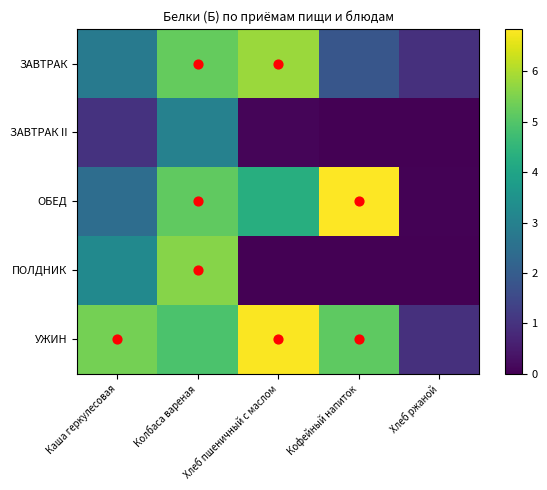

Reading left to right, list all the values displayed in this chart.

ЗАВТРАК: Каша геркулесовая=2.8	Колбаса вареная=5.2	Хлеб пшеничный с маслом=5.8	Кофейный напиток=1.8	Хлеб ржаной=0.9
ЗАВТРАК II: Каша геркулесовая=1.0	Колбаса вареная=3.0	Хлеб пшеничный с маслом=0.1	Кофейный напиток=0.0	Хлеб ржаной=0.0
ОБЕД: Каша геркулесовая=2.4	Колбаса вареная=5.2	Хлеб пшеничный с маслом=4.3	Кофейный напиток=6.8	Хлеб ржаной=0.0
ПОЛДНИК: Каша геркулесовая=3.2	Колбаса вареная=5.6	Хлеб пшеничный с маслом=0.0	Кофейный напиток=0.0	Хлеб ржаной=0.0
УЖИН: Каша геркулесовая=5.4	Колбаса вареная=4.9	Хлеб пшеничный с маслом=6.8	Кофейный напиток=5.2	Хлеб ржаной=0.9